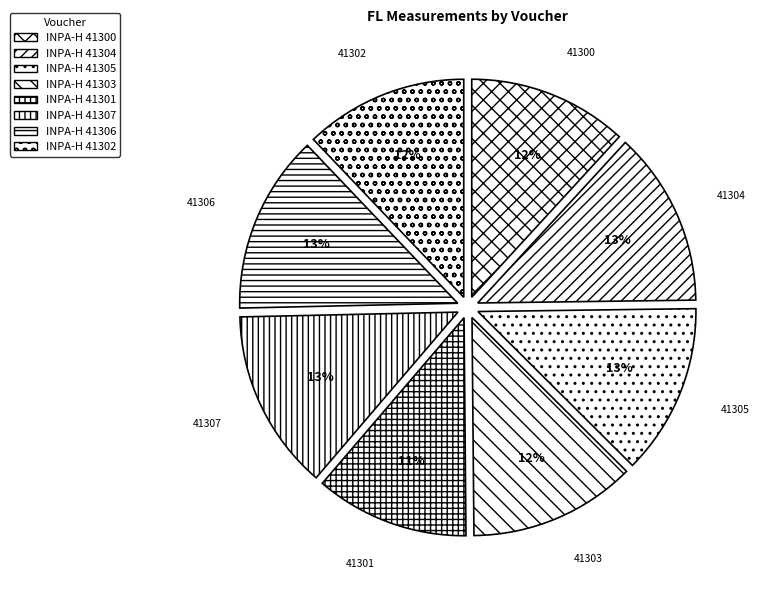

What is the smallest slice in the pie chart?

INPA-H 41301